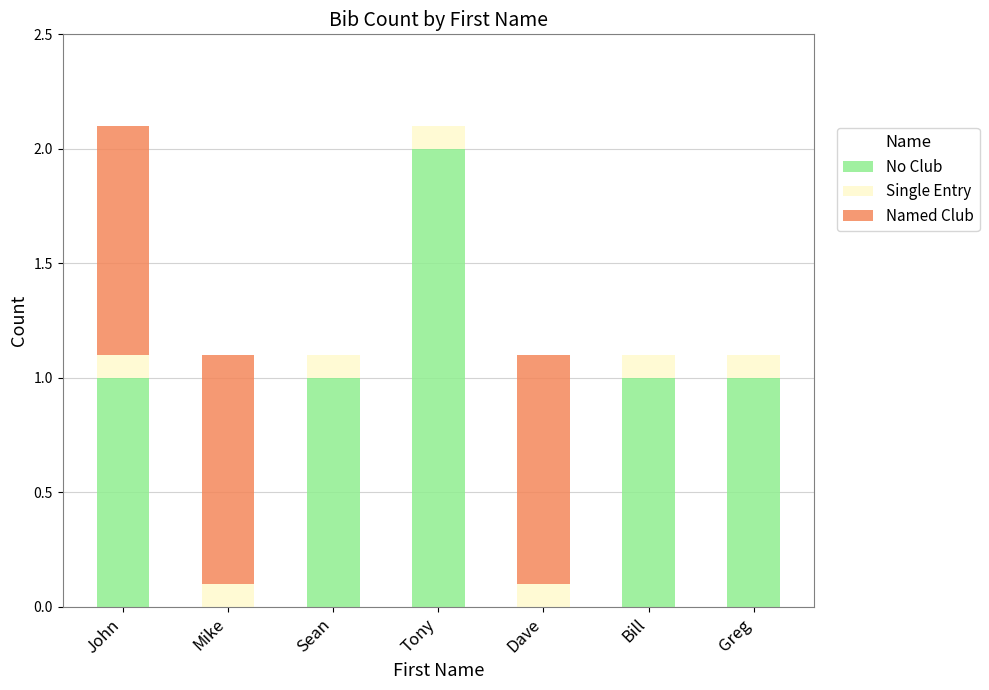

Is it true that No Club equals 1.0 at Sean?

True